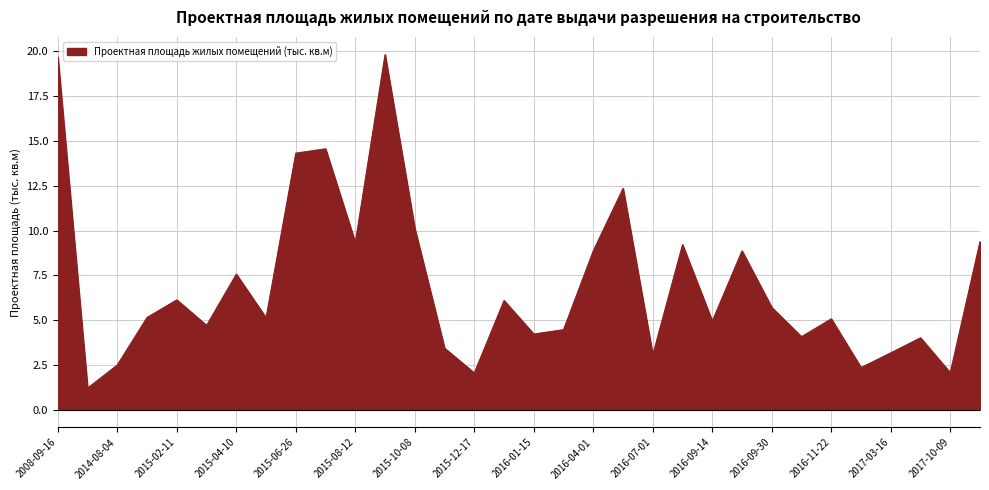

What is the greatest value displayed?

19.8